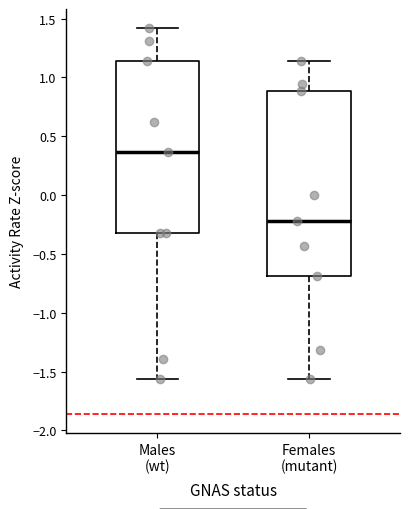

Reading left to right, read every box against the y-axis: the position of its median line, the range the box covers, and the ends of its whiskers. The values are not printed on the chart, so give them approximately, as read against the axis.

Males (wt): median 0.35, box -0.30 to 1.15, whiskers -1.55 to 1.40
Females (mutant): median -0.20, box -0.70 to 0.90, whiskers -1.55 to 1.15